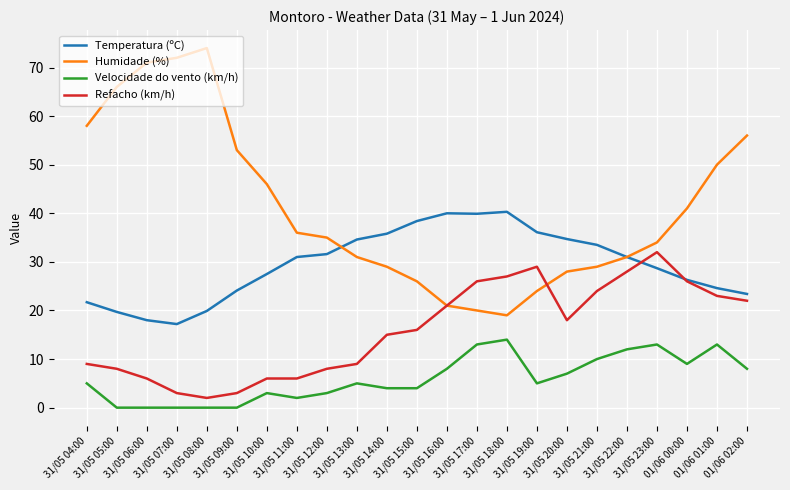

The Refacho (km/h) series shows 29.0 at 31/05 19:00. True or false?

True